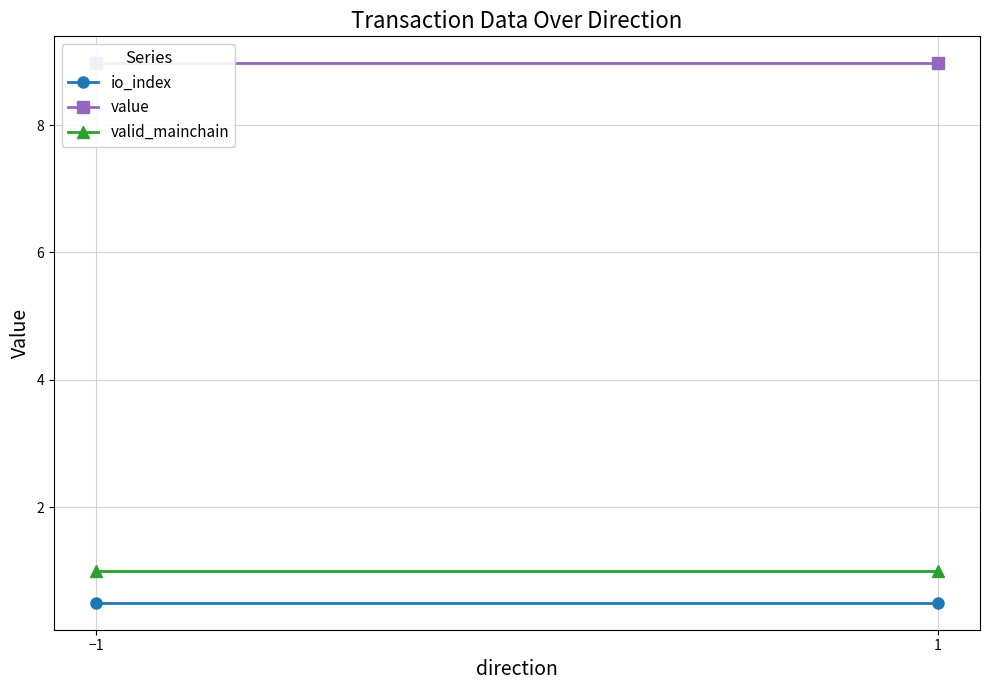

Between −1 and 1, which series saw the biggest shift?

io_index